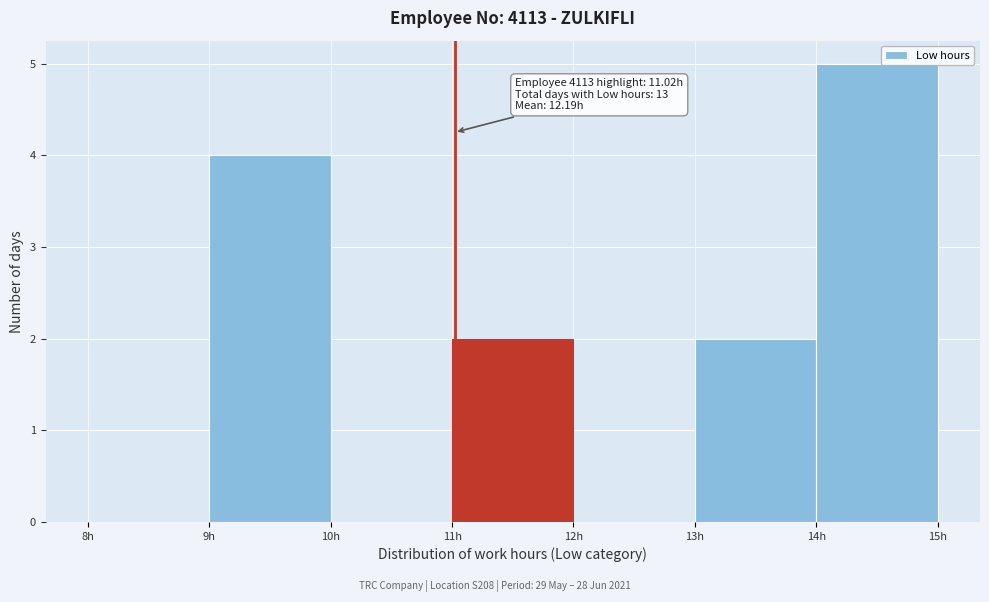

Which range on the x-axis has the tallest bar?

14 to 15